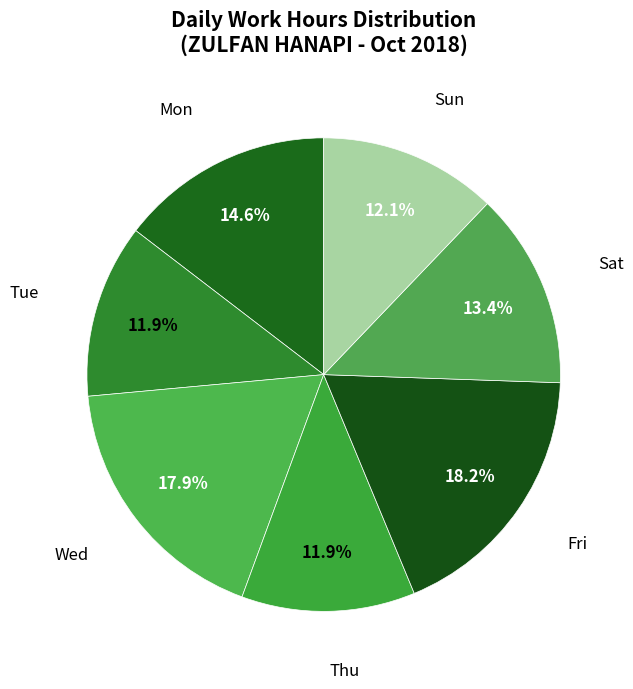

To the nearest percent, what is the average slice percentage?

14%